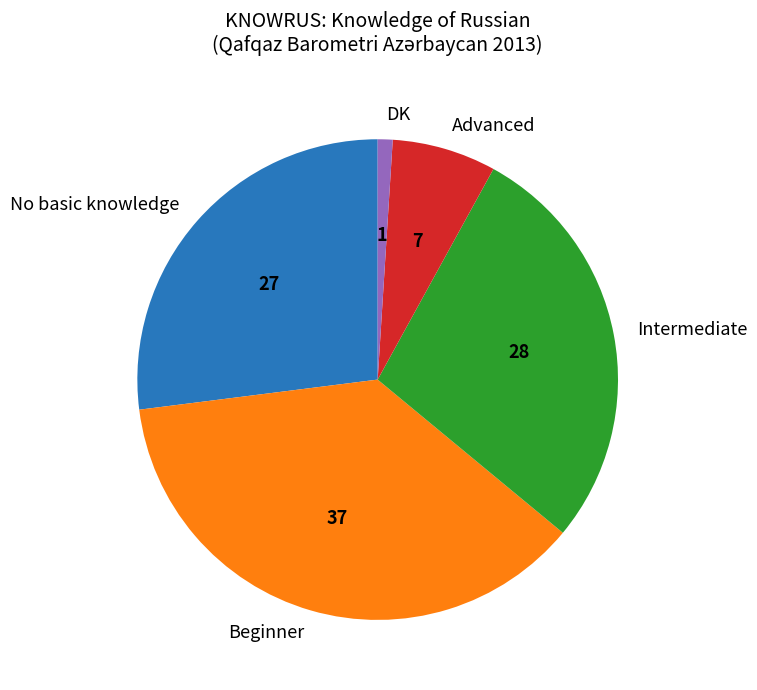

Rank the categories by value from lowest to highest.

DK, Advanced, No basic knowledge, Intermediate, Beginner